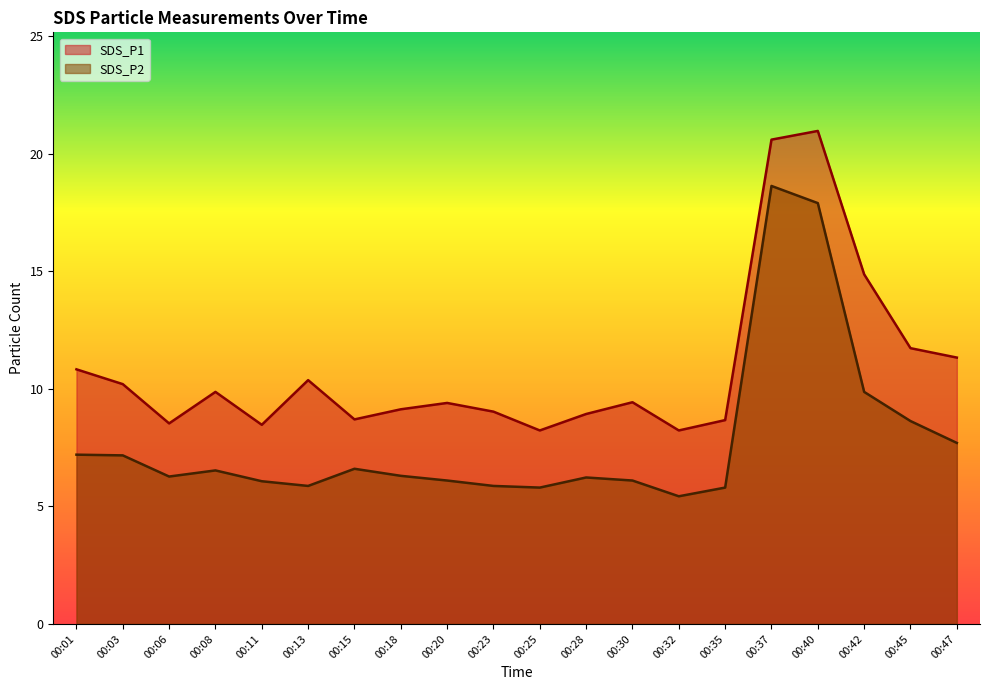

Reading left to right, what are all the values shown in this chart?

SDS_P1: 00:01=10.8	00:03=10.2	00:06=8.5	00:08=9.9	00:11=8.5	00:13=10.4	00:15=8.7	00:18=9.1	00:20=9.4	00:23=9.0	00:25=8.2	00:28=8.9	00:30=9.4	00:32=8.2	00:35=8.7	00:37=20.6	00:40=21.0	00:42=14.9	00:45=11.7	00:47=11.3
SDS_P2: 00:01=7.2	00:03=7.2	00:06=6.3	00:08=6.5	00:11=6.1	00:13=5.9	00:15=6.6	00:18=6.3	00:20=6.1	00:23=5.9	00:25=5.8	00:28=6.2	00:30=6.1	00:32=5.4	00:35=5.8	00:37=18.6	00:40=17.9	00:42=9.9	00:45=8.6	00:47=7.7